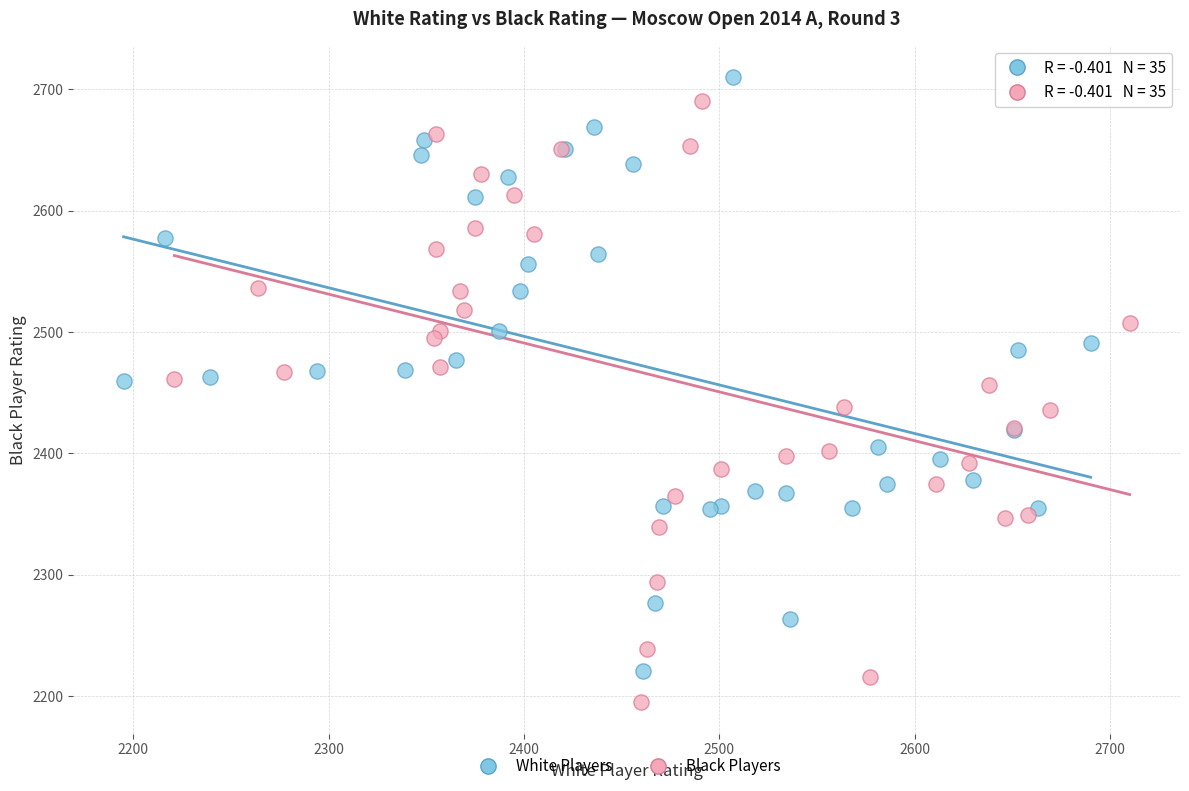

Which series has the widest spread of Y values?

Black Players